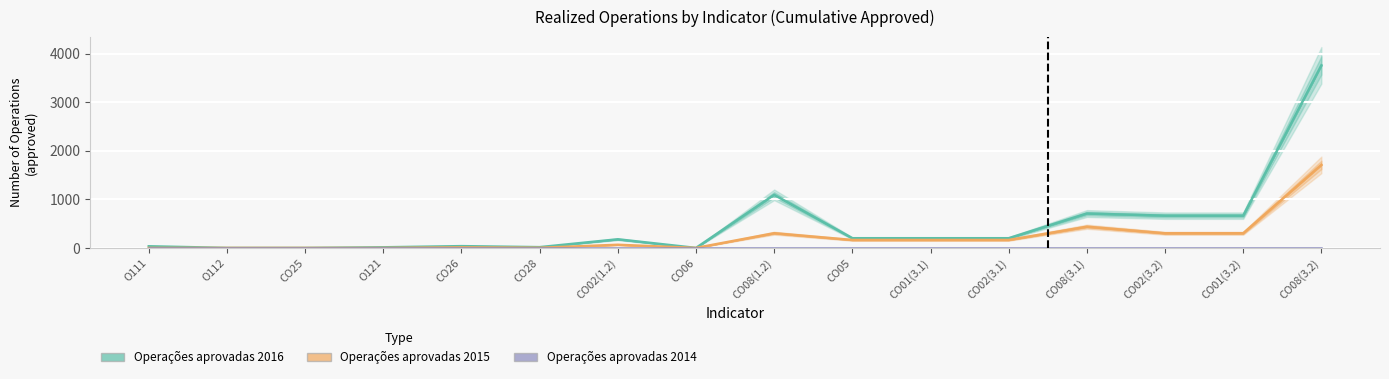

How many positive values does the Operações aprovadas 2015 series have?

11